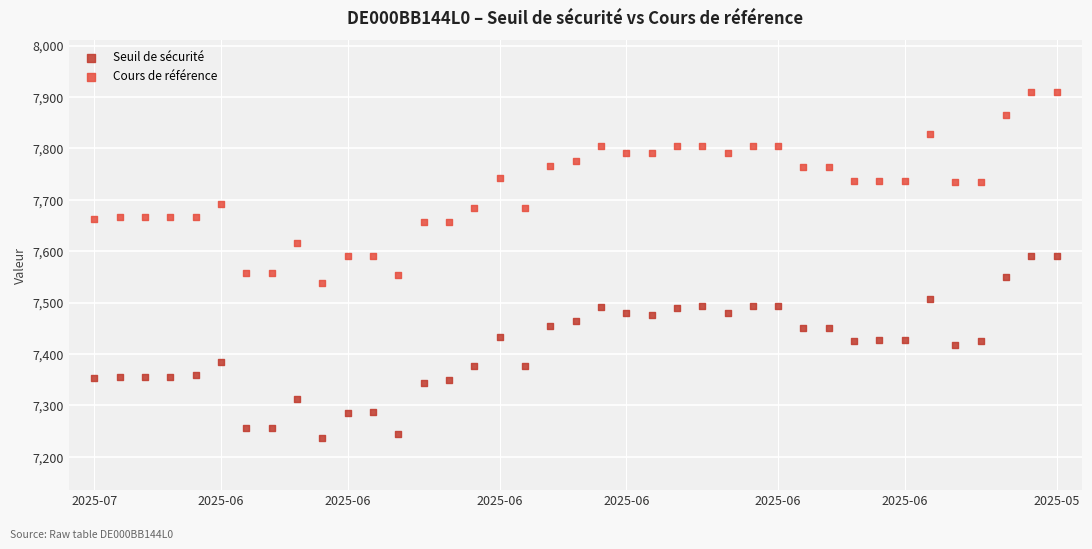

What are all the series names shown in the legend?

Seuil de sécurité, Cours de référence